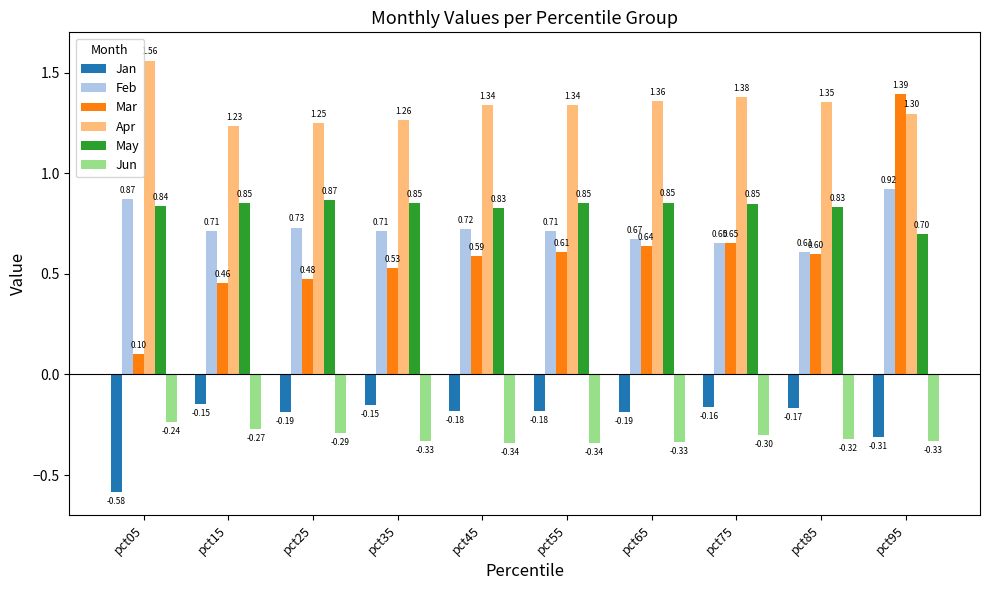

Read the Jun value at pct25.

-0.3